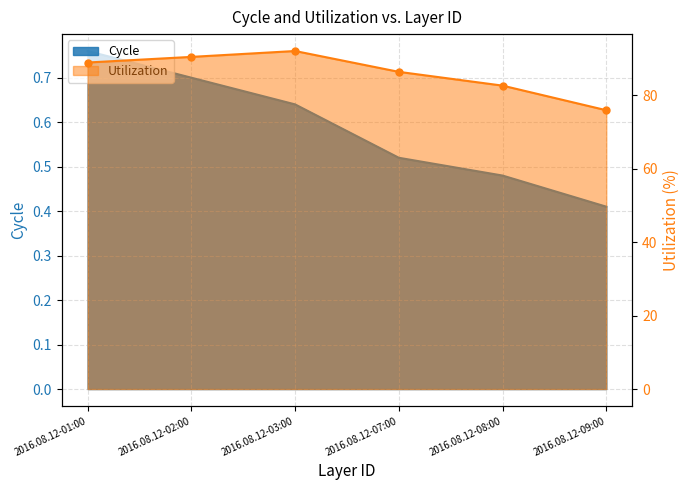

List the series in order of their overall mean, highest first.

Utilization, Cycle